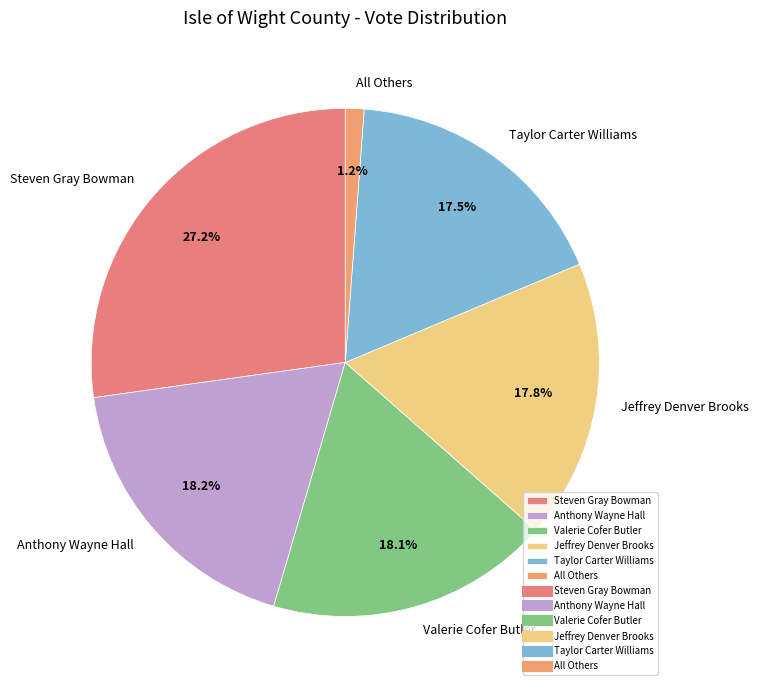

Is there a majority slice in this chart?

No